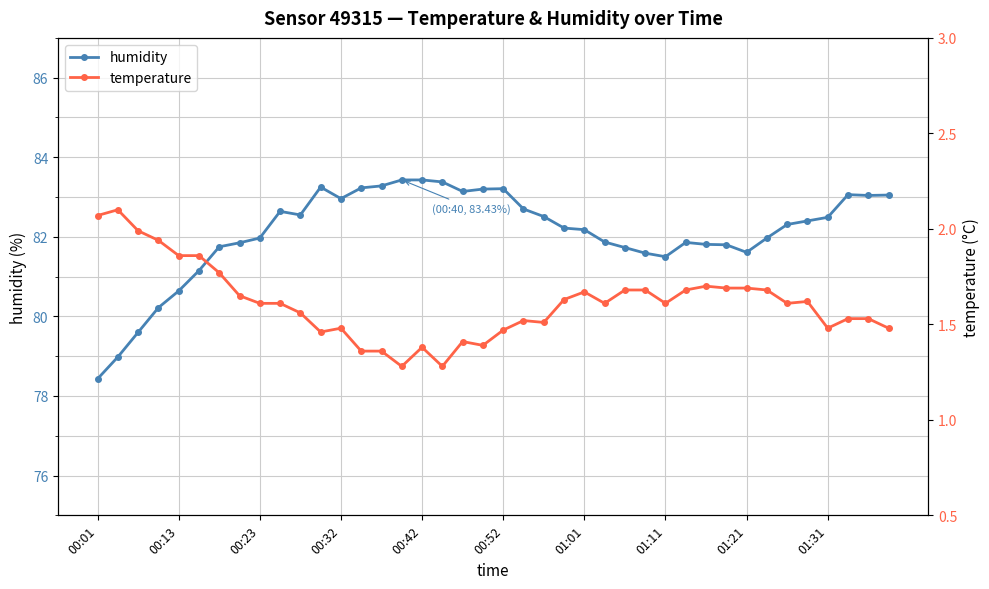

Is this an area chart (filled region under the line)?

No